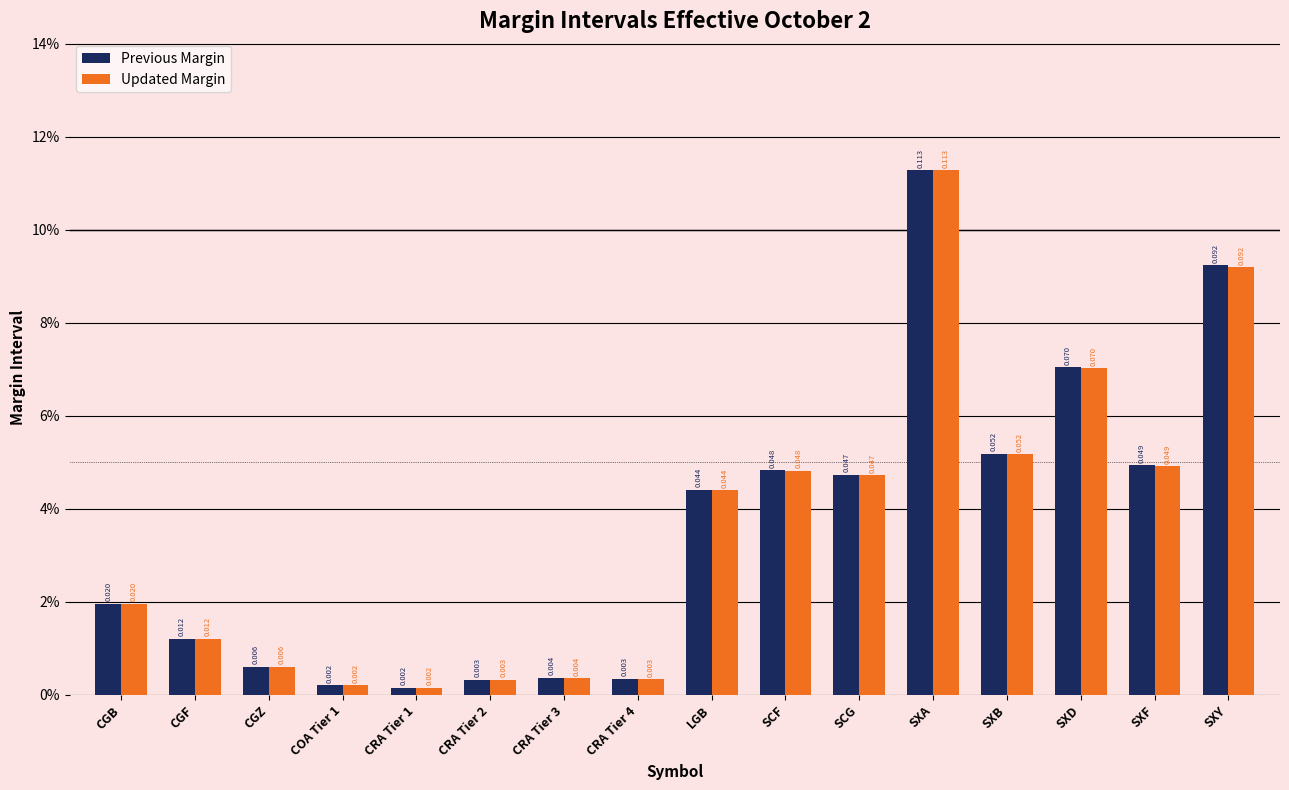

Reading right to left, transcribe all the data shown in this chart.

Previous Margin: SXY=0.1	SXF=0.0	SXD=0.1	SXB=0.1	SXA=0.1	SCG=0.0	SCF=0.0	LGB=0.0	CRA Tier 4=0.0	CRA Tier 3=0.0	CRA Tier 2=0.0	CRA Tier 1=0.0	COA Tier 1=0.0	CGZ=0.0	CGF=0.0	CGB=0.0
Updated Margin: SXY=0.1	SXF=0.0	SXD=0.1	SXB=0.1	SXA=0.1	SCG=0.0	SCF=0.0	LGB=0.0	CRA Tier 4=0.0	CRA Tier 3=0.0	CRA Tier 2=0.0	CRA Tier 1=0.0	COA Tier 1=0.0	CGZ=0.0	CGF=0.0	CGB=0.0